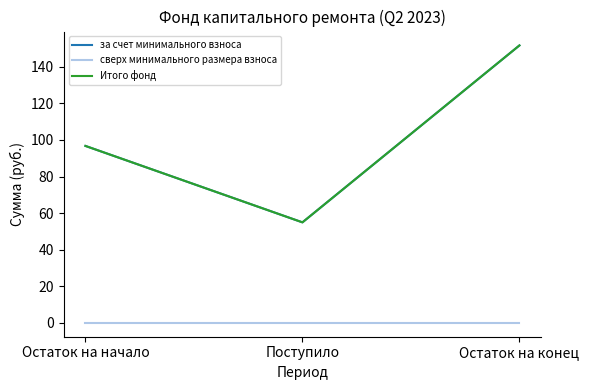

Does the chart display data point markers on the line(s)?

No